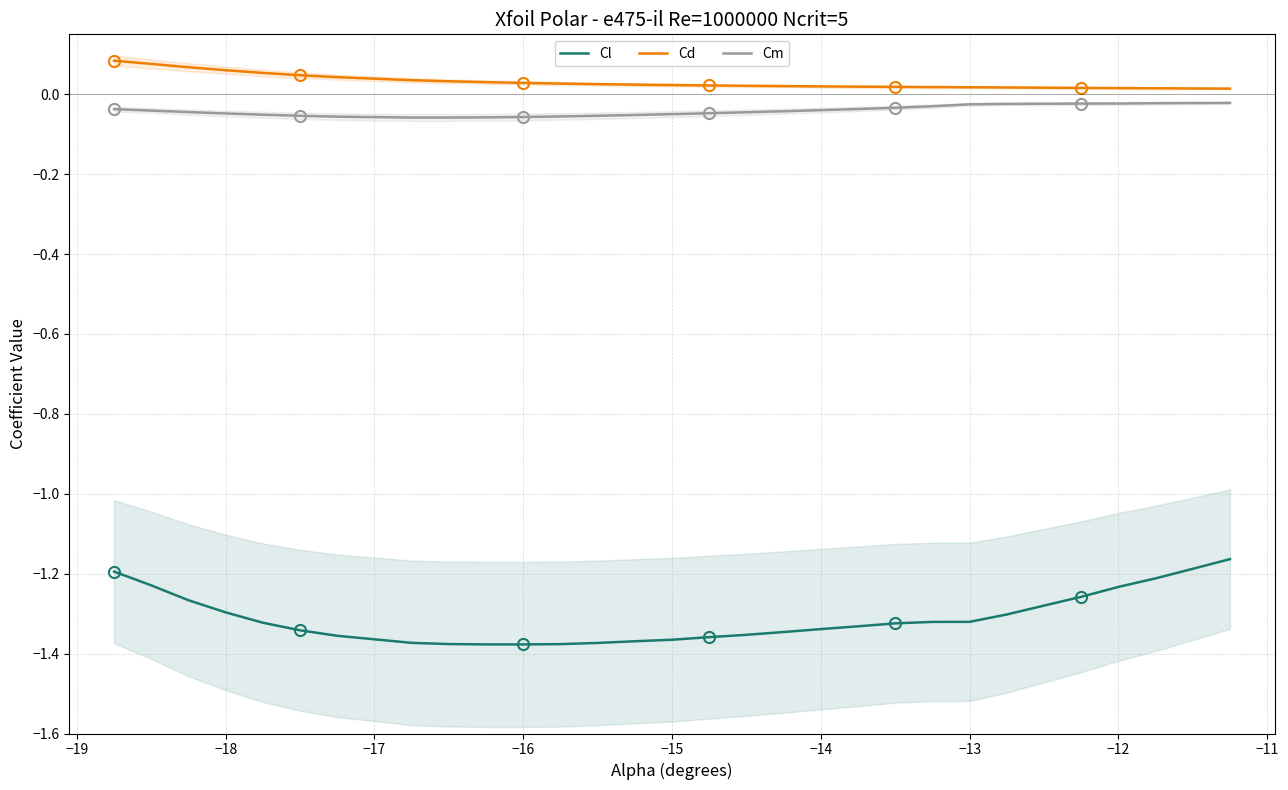

True or false: Cm and Cd cross at least once.

False